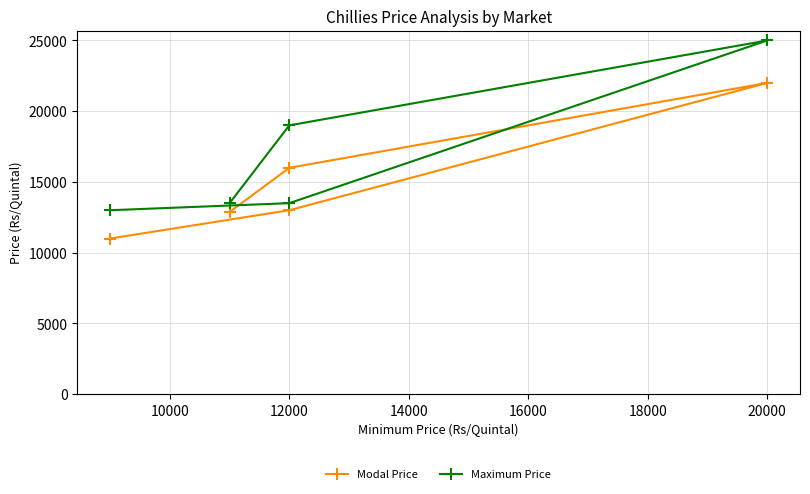

How many categories are shown in the chart?

5